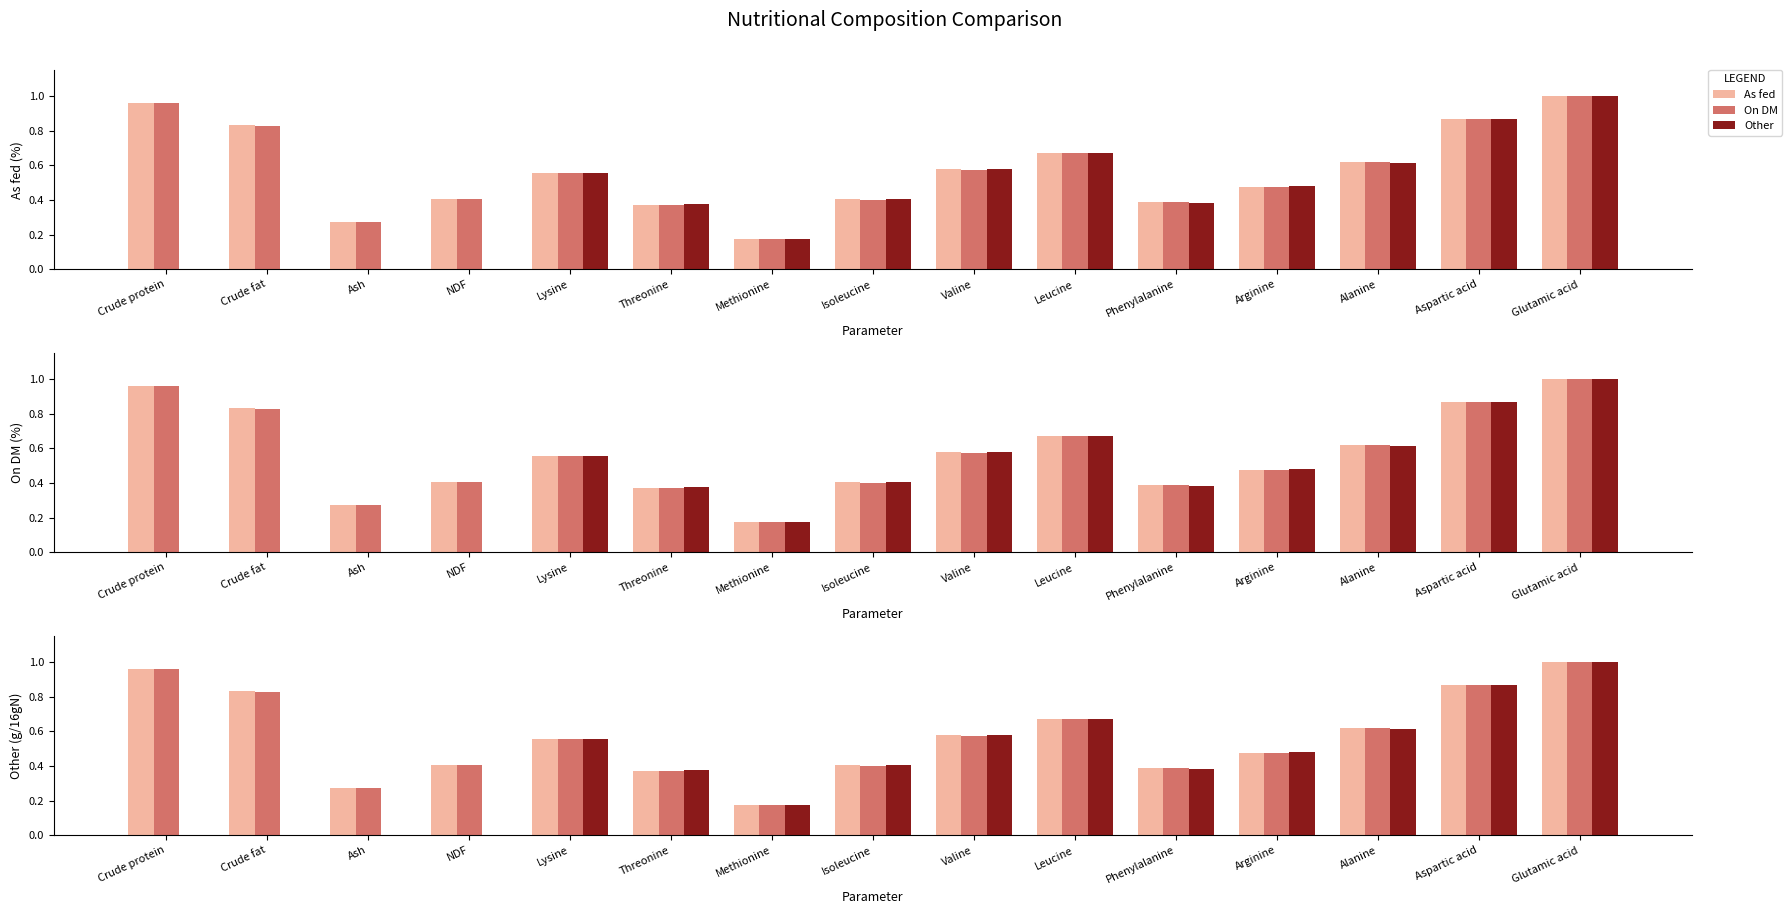

Rank the categories by Other value from lowest to highest.

Crude protein, Crude fat, Ash, NDF, Methionine, Threonine, Phenylalanine, Isoleucine, Arginine, Lysine, Valine, Alanine, Leucine, Aspartic acid, Glutamic acid